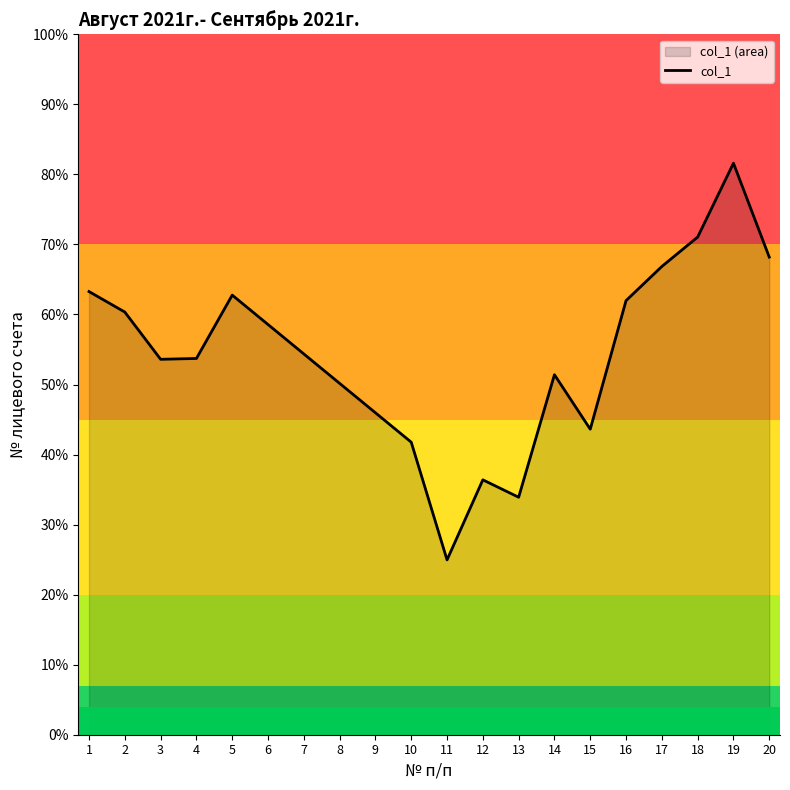

List the labels in order of value, largest first.

19, 18, 20, 17, 1, 5, 16, 2, 6, 7, 4, 3, 14, 8, 9, 15, 10, 12, 13, 11